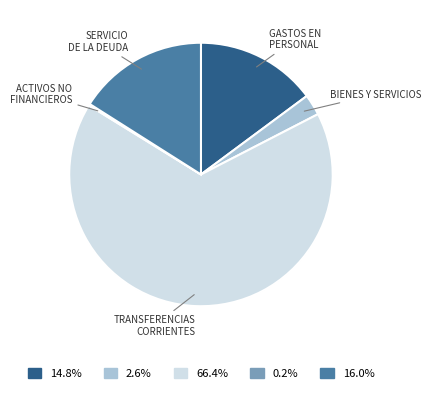

Does any single category account for the majority?

Yes